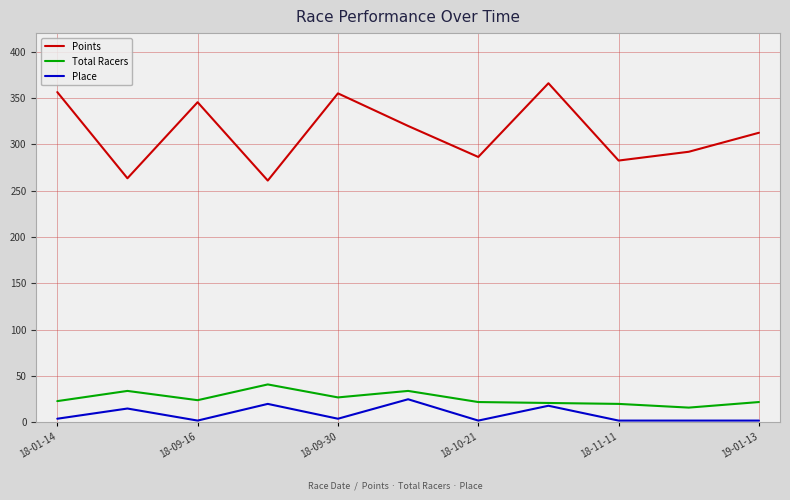

At how many categories does at least one series exceed 163?

11